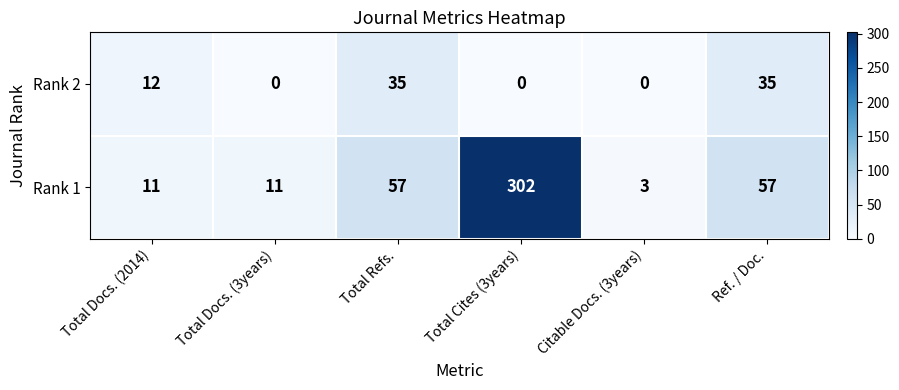

Reading left to right, transcribe all the data shown in this chart.

Rank 2: Total Docs. (2014)=12	Total Docs. (3years)=0	Total Refs.=35	Total Cites (3years)=0	Citable Docs. (3years)=0	Ref. / Doc.=35
Rank 1: Total Docs. (2014)=11	Total Docs. (3years)=11	Total Refs.=57	Total Cites (3years)=302	Citable Docs. (3years)=3	Ref. / Doc.=57